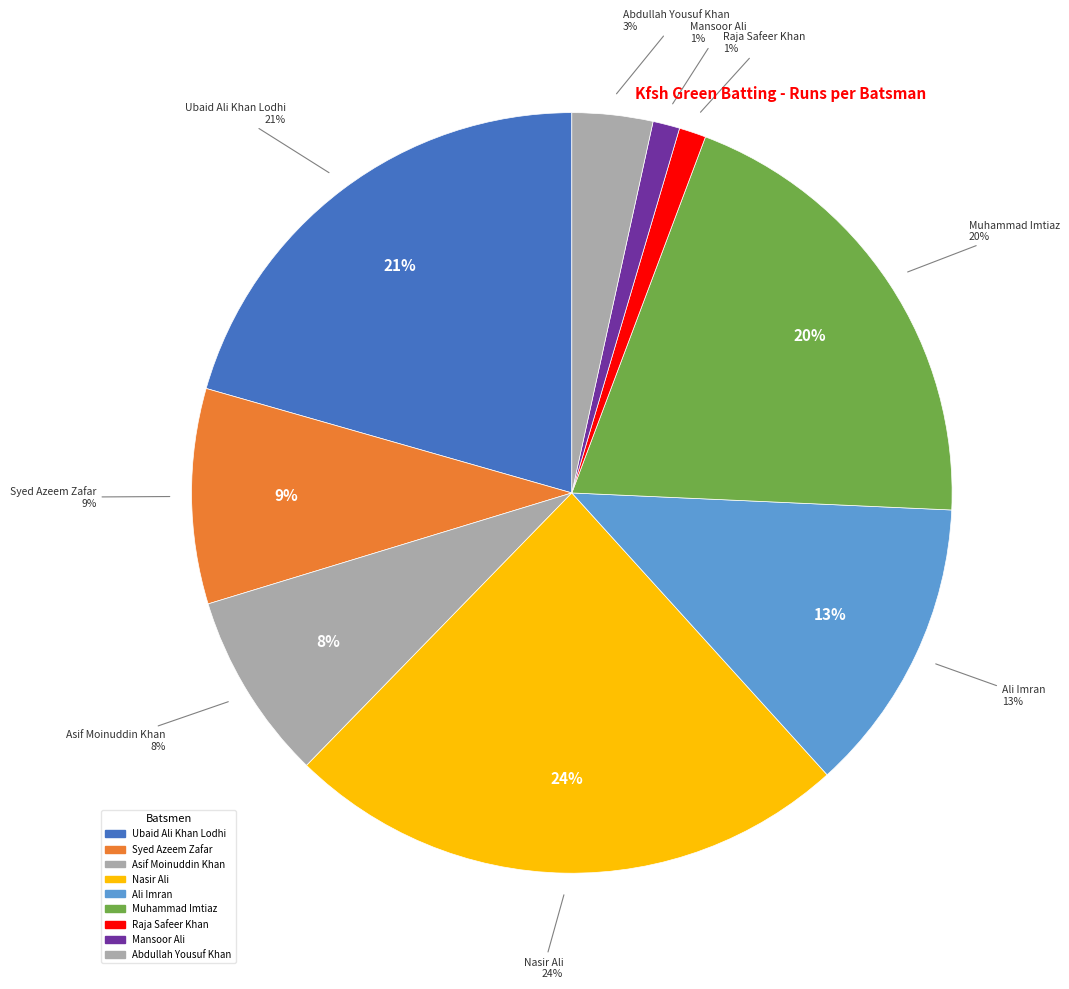

Do Mansoor Ali and Asif Moinuddin Khan together represent more than half of the pie?

No